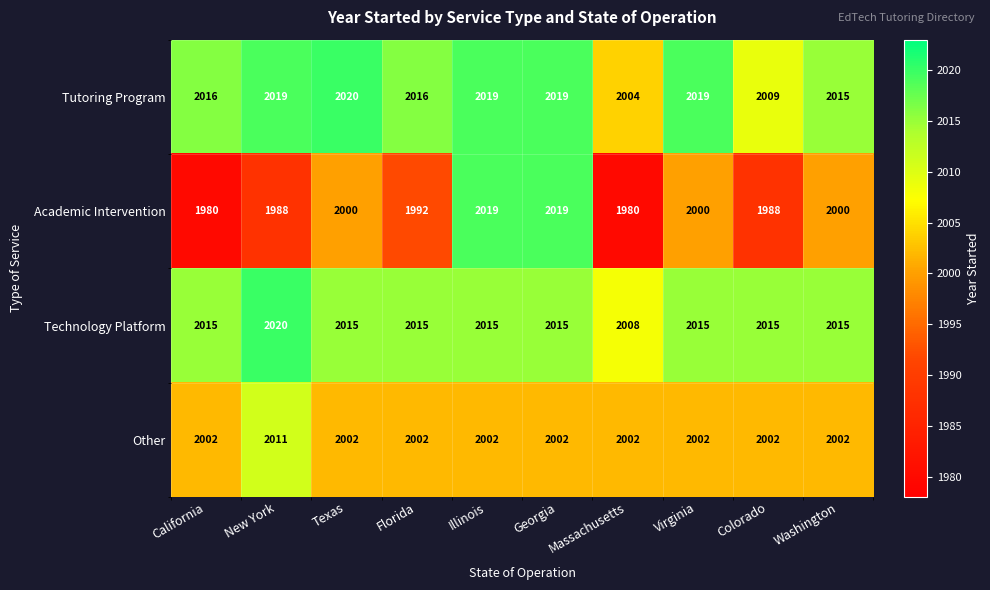

Which series changed the most between Illinois and Virginia?

Academic Intervention